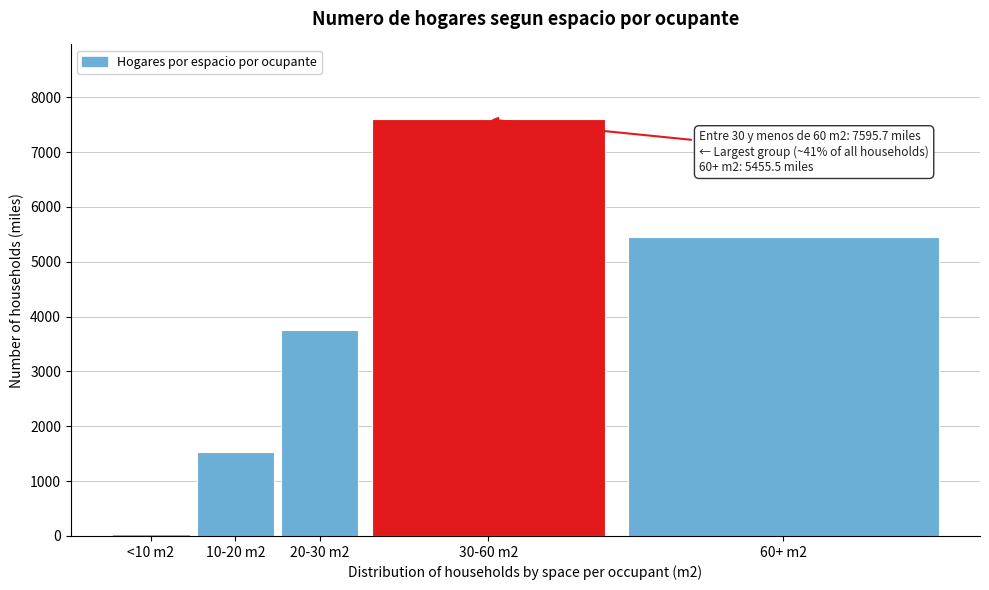

Reading left to right, what are all the values shown in this chart?

37.8	1527.0	3750.9	7595.7	5455.5